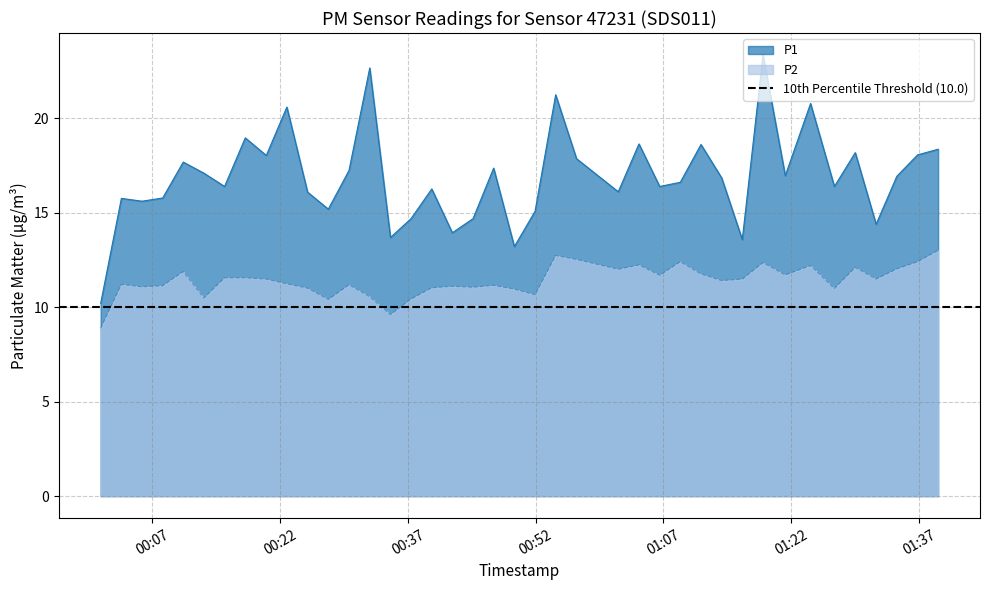

What is the highest value of the P1 series?

23.3